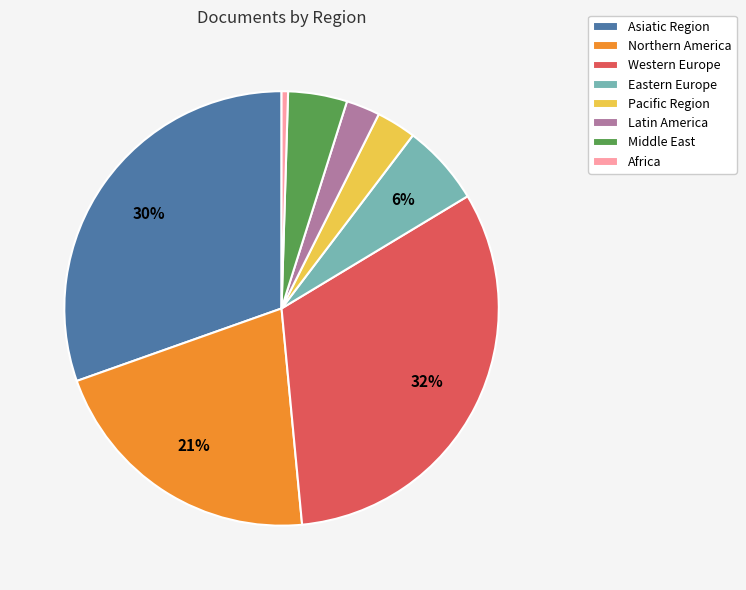

To the nearest percent, what is the difference between the Eastern Europe and Middle East slice percentages?

2%